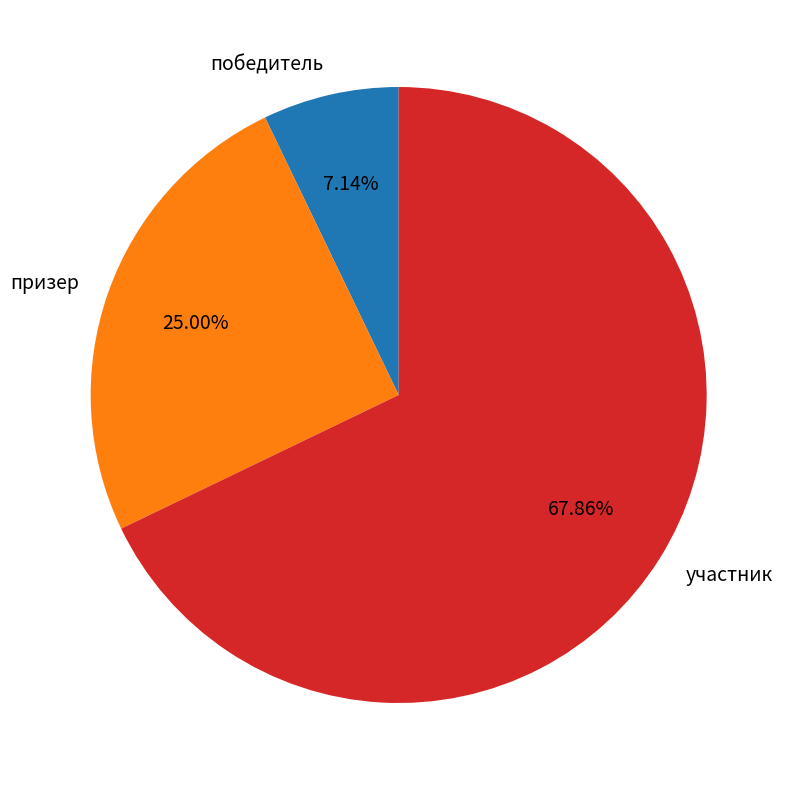

Is there a majority slice in this chart?

Yes